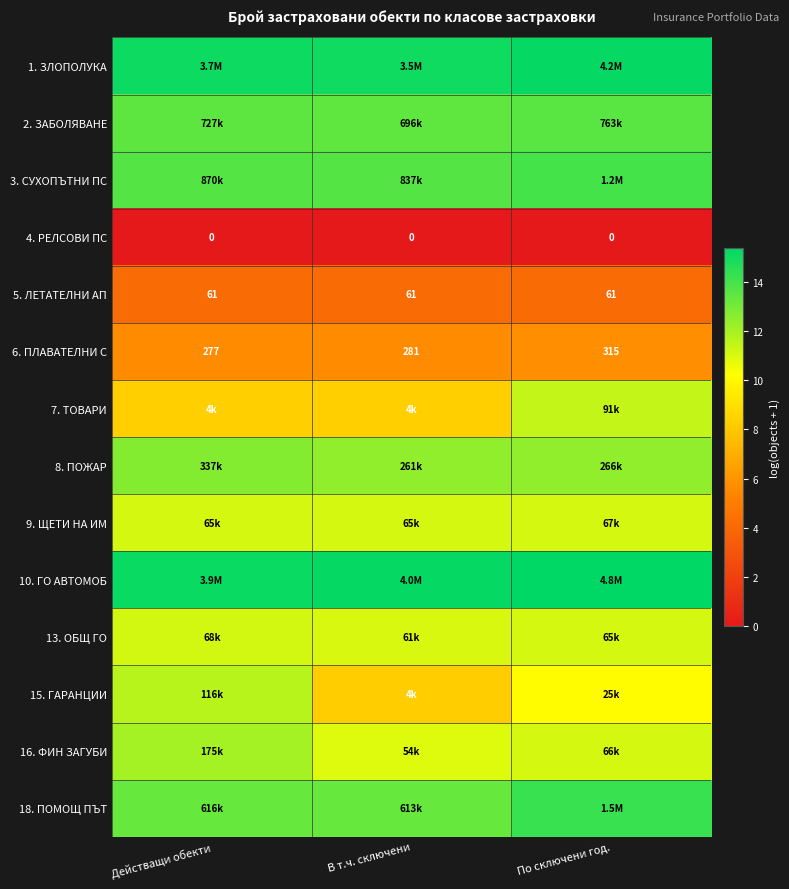

How many distinct data groups are displayed?

14